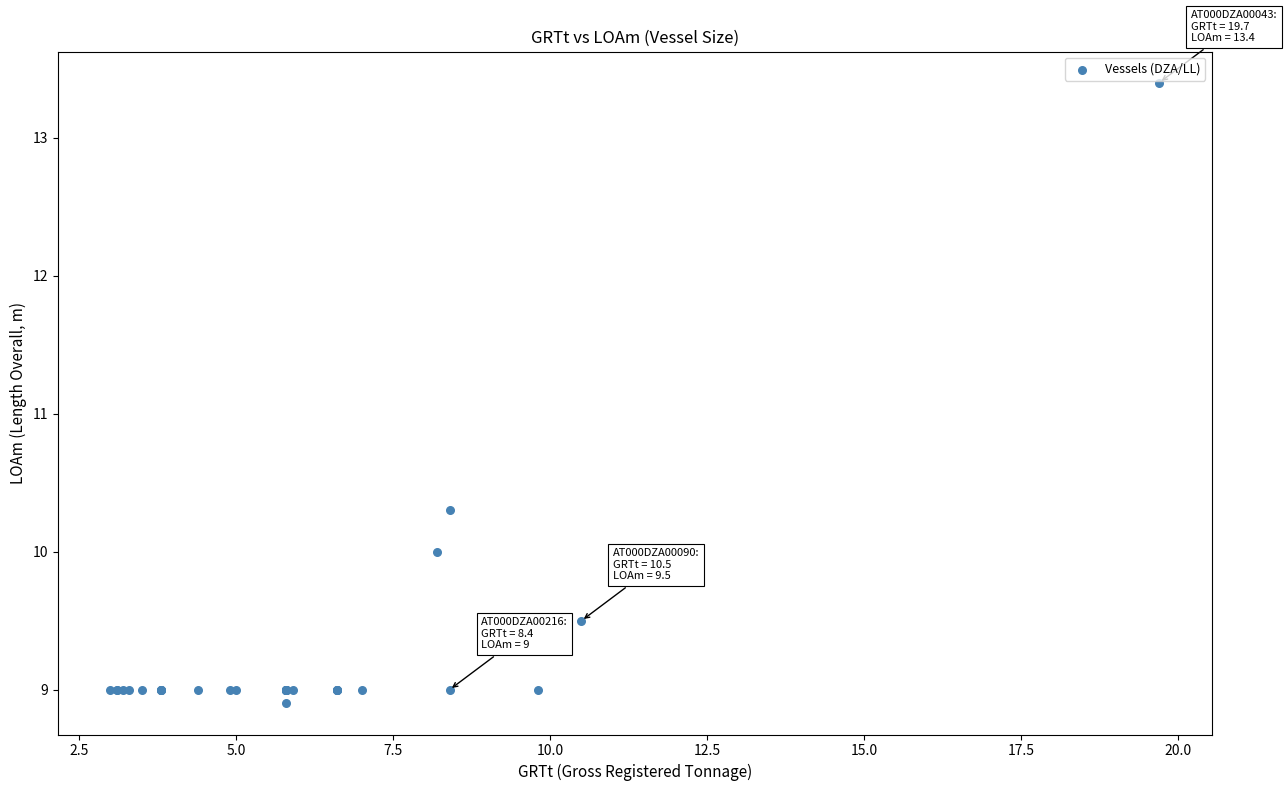

What Y value in the scatter plot is closest to 11?

10.3